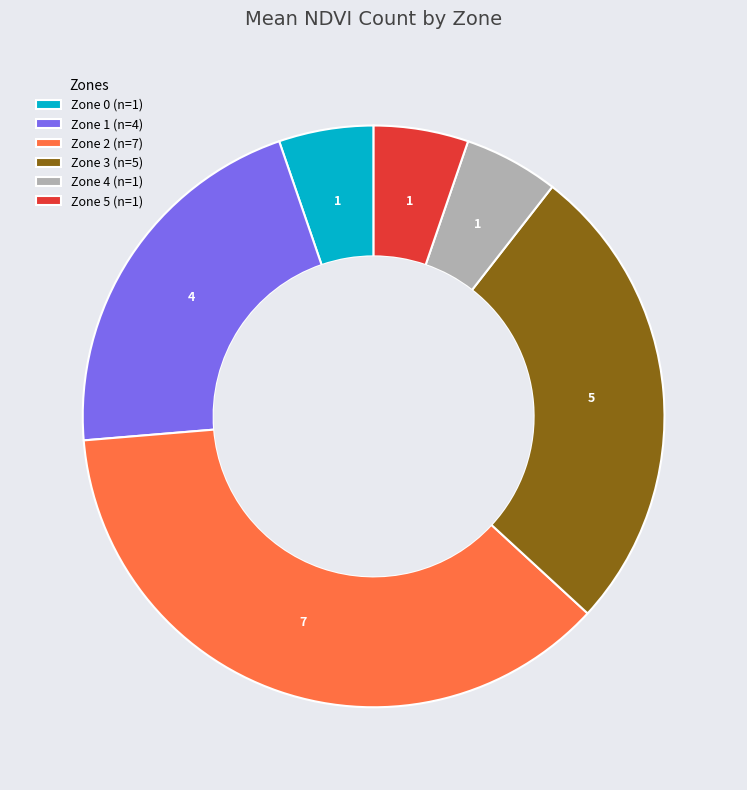

Which has a higher value, Zone 0 (n=1) or Zone 1 (n=4)?

Zone 1 (n=4)